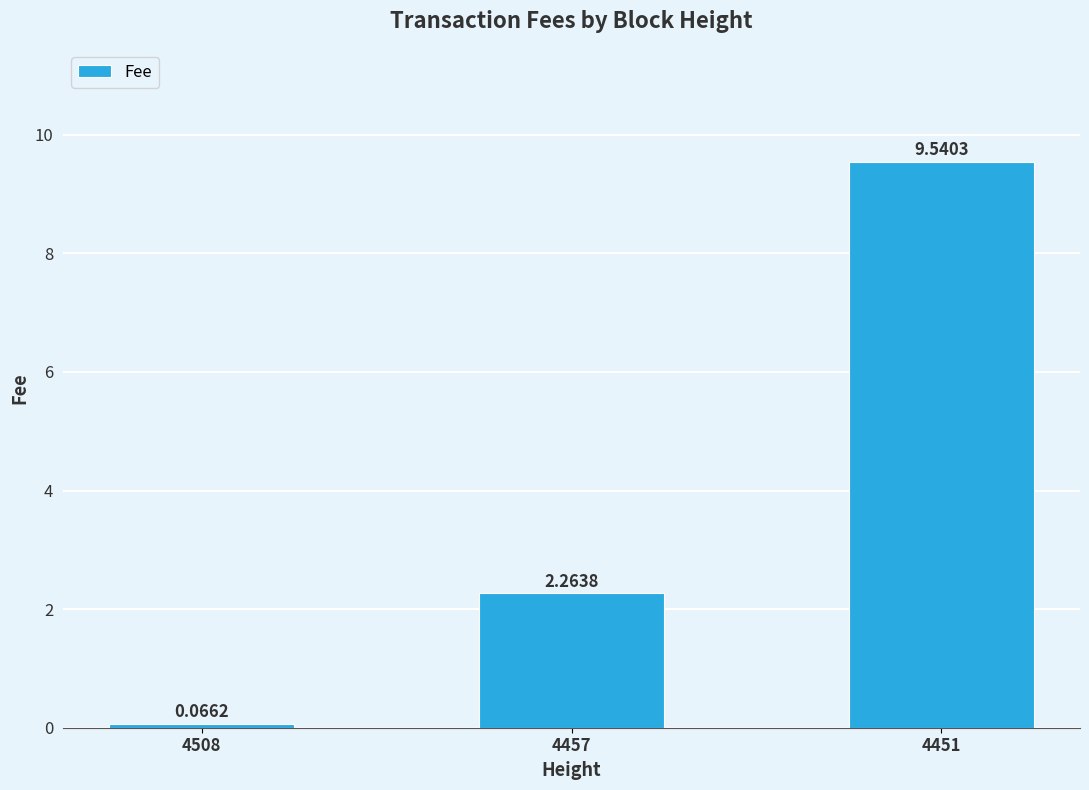

List the labels in order of value, largest first.

4451, 4457, 4508